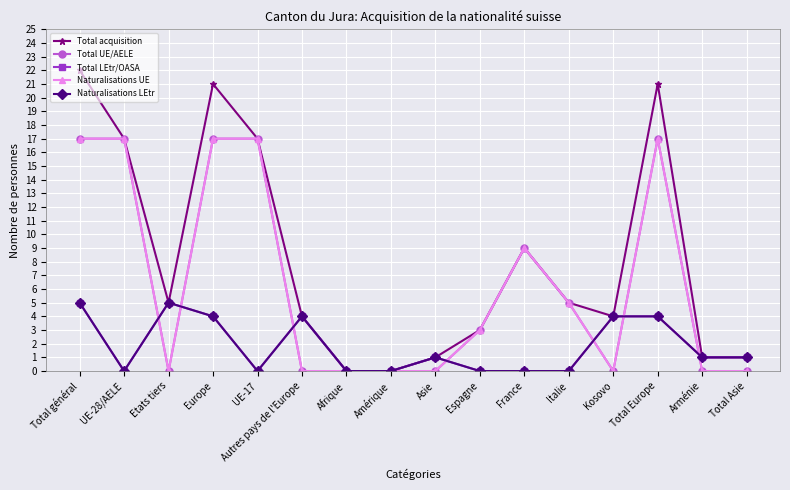

Which series has the widest spread of values?

Total acquisition